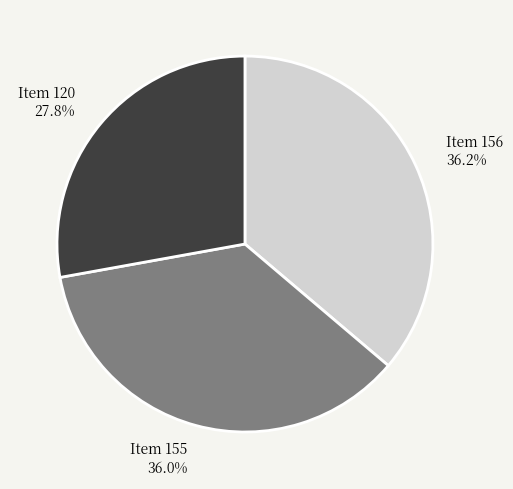

Combined, what portion of the pie is Item 155 and Item 120?

63.8%